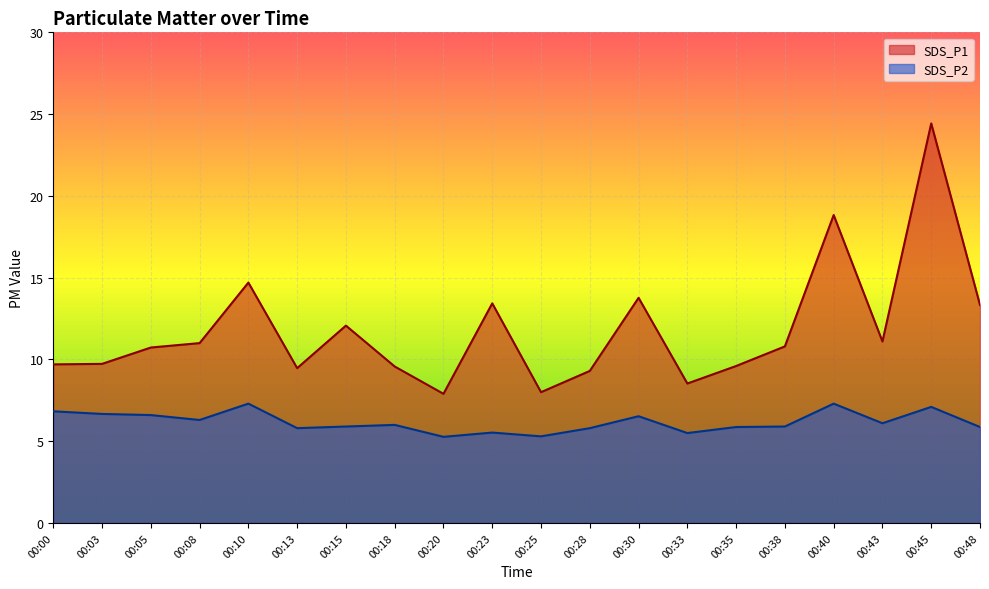

Where is SDS_P2 nearest to the value 6?

00:18